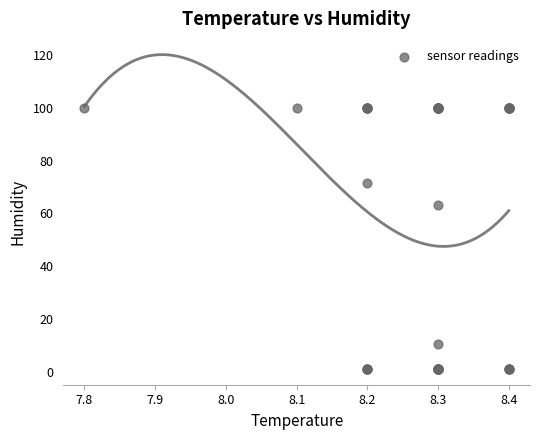

What Y value in the scatter plot is closest to 50?

63.0